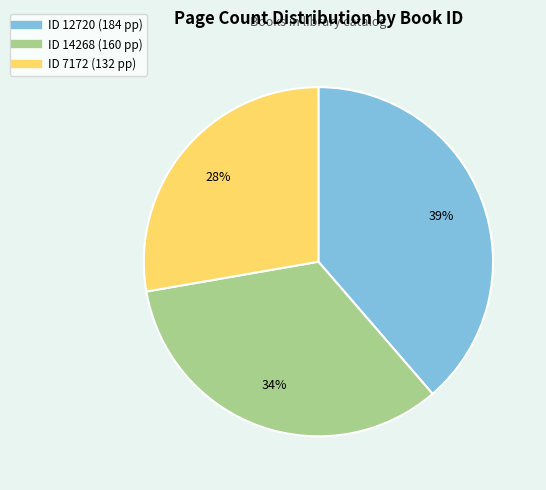

To the nearest percent, what is the difference between the largest and smallest slice percentages?

11%